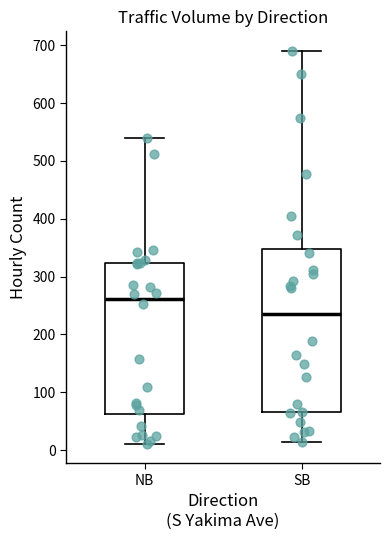

Reading left to right, read every box against the y-axis: the position of its median line, the range the box covers, and the ends of its whiskers. The values are not printed on the chart, so give them approximately, as read against the axis.

NB: median 260, box 60 to 320, whiskers 10 to 540
SB: median 230, box 70 to 350, whiskers 10 to 690